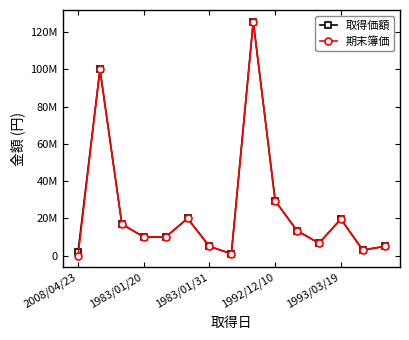

Which series has the largest range (max minus min)?

期末簿価